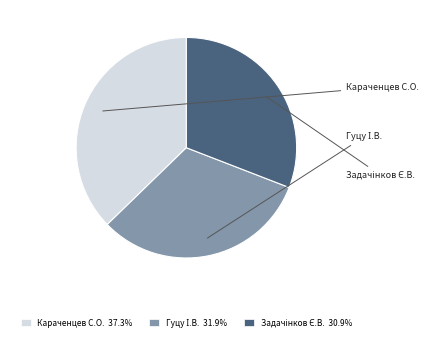

Does Караченцев С.О. 37.3% account for over 50% of the chart?

No